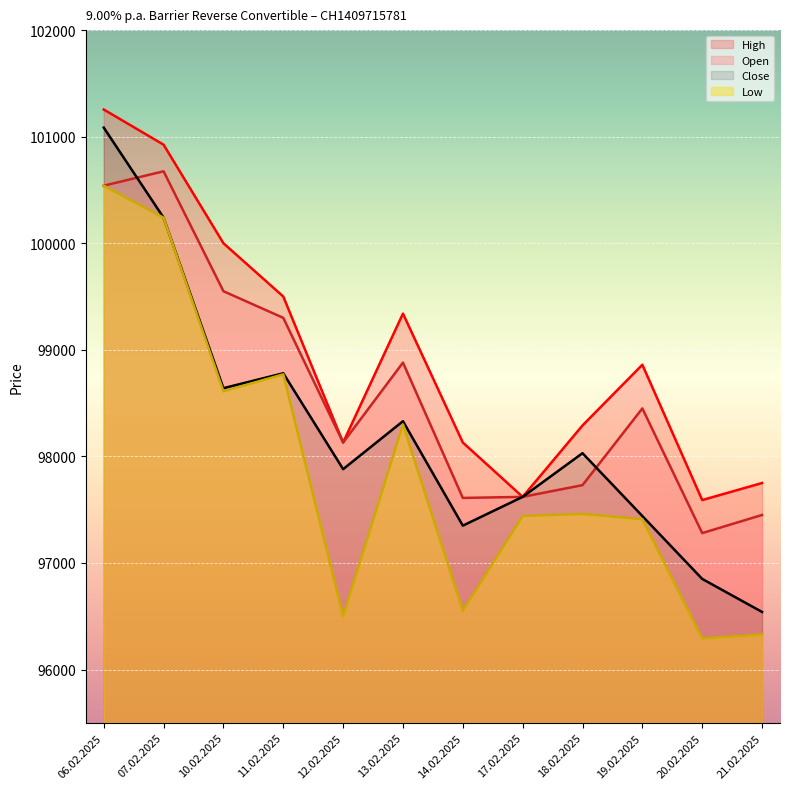

Between 18.02.2025 and 20.02.2025, which series saw the biggest shift?

Close